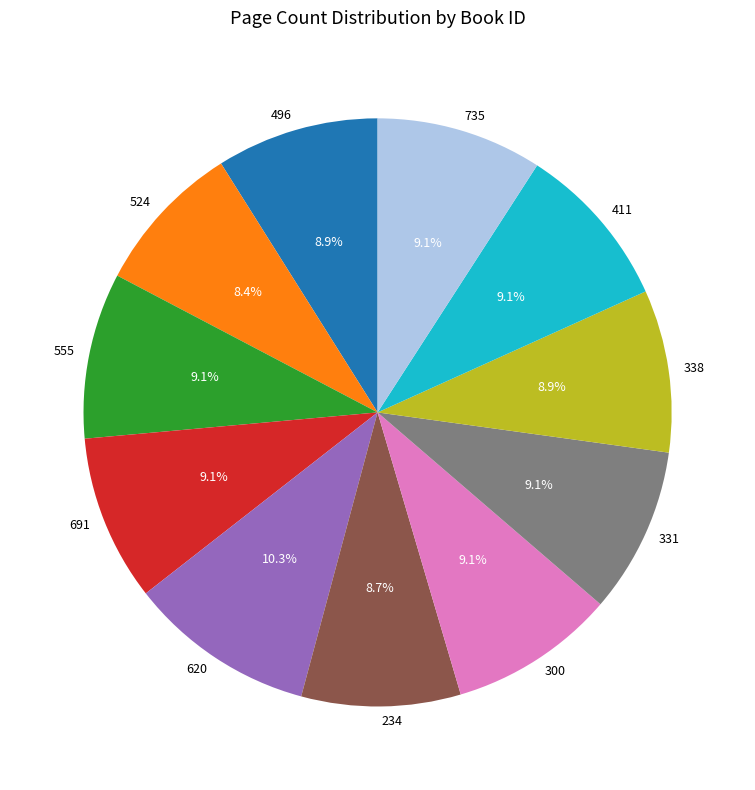

To the nearest percent, what portion does 496 represent?

9%